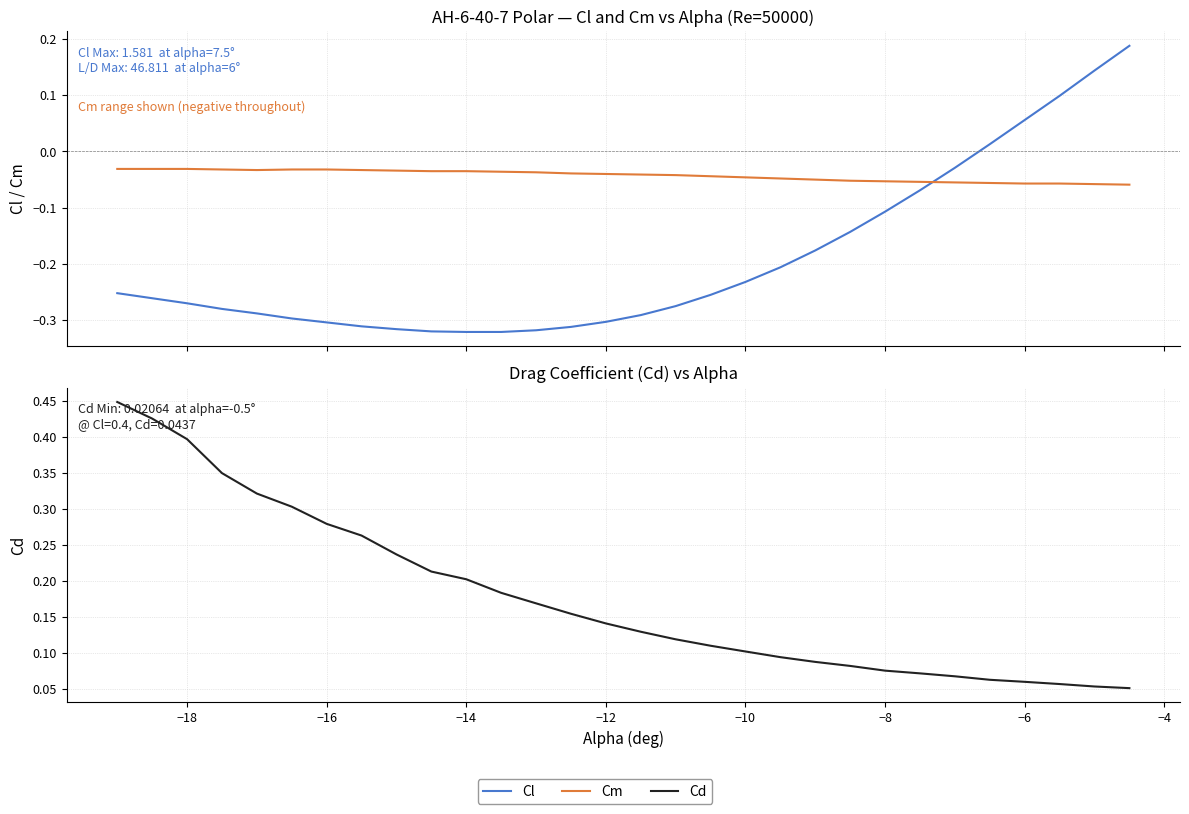

What is the smallest value displayed?

-0.3